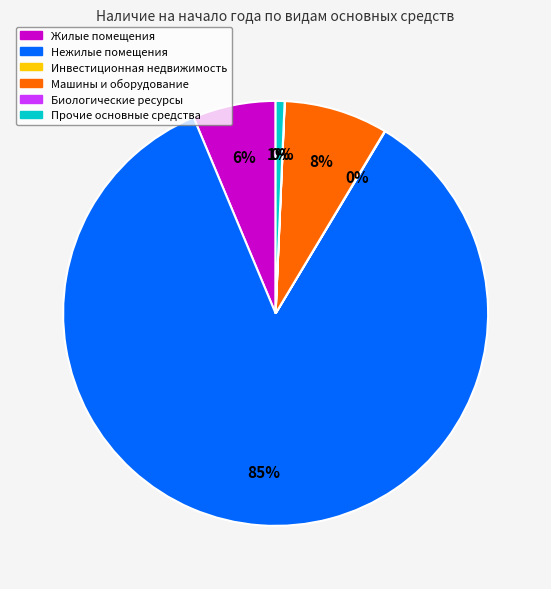

To the nearest percent, what is the average slice percentage?

17%